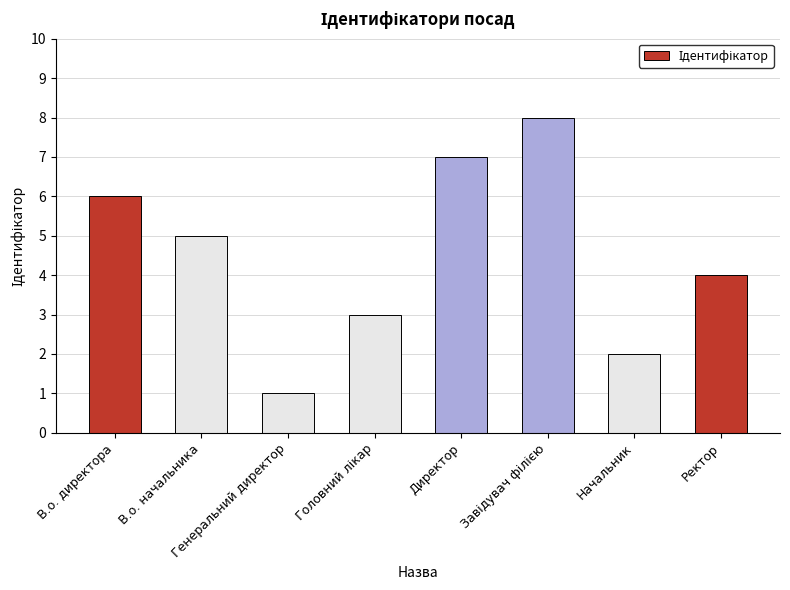

What is the difference between the second highest and second lowest values?

5